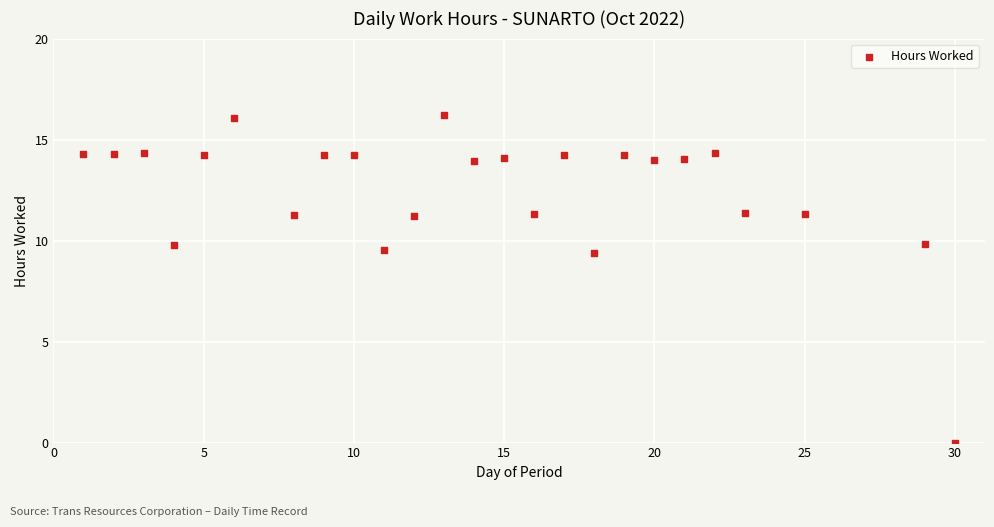

What is the range of X values (max minus min)?

29.0